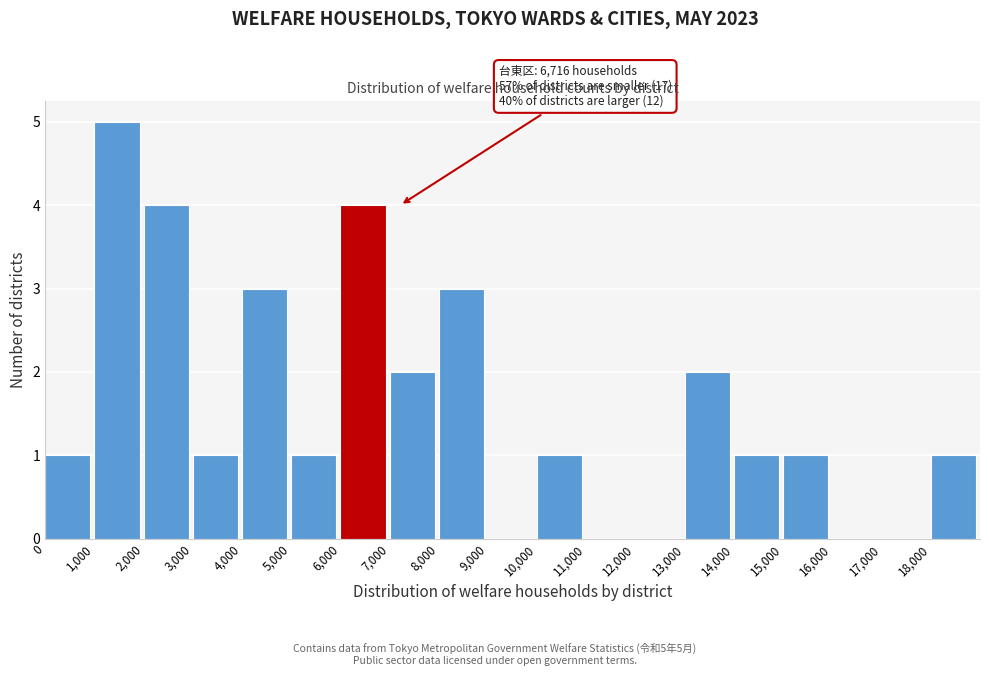

Which range on the x-axis has the tallest bar?

1000 to 2000